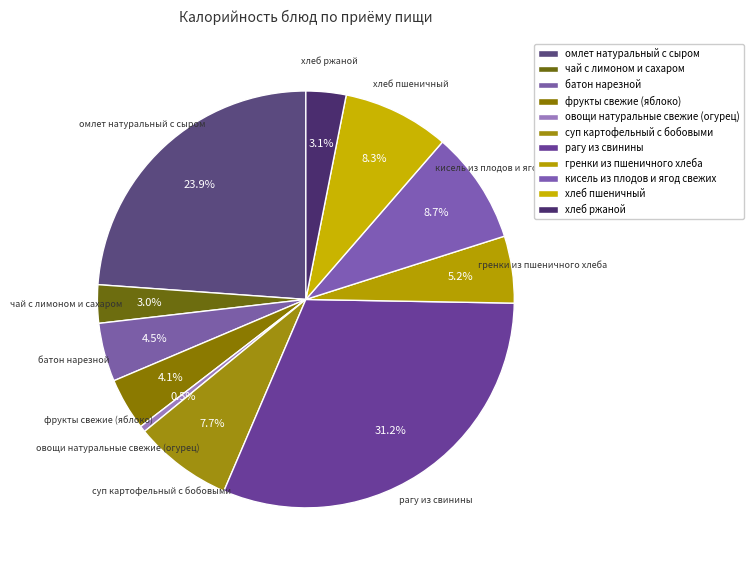

How many segments does this pie chart have?

11